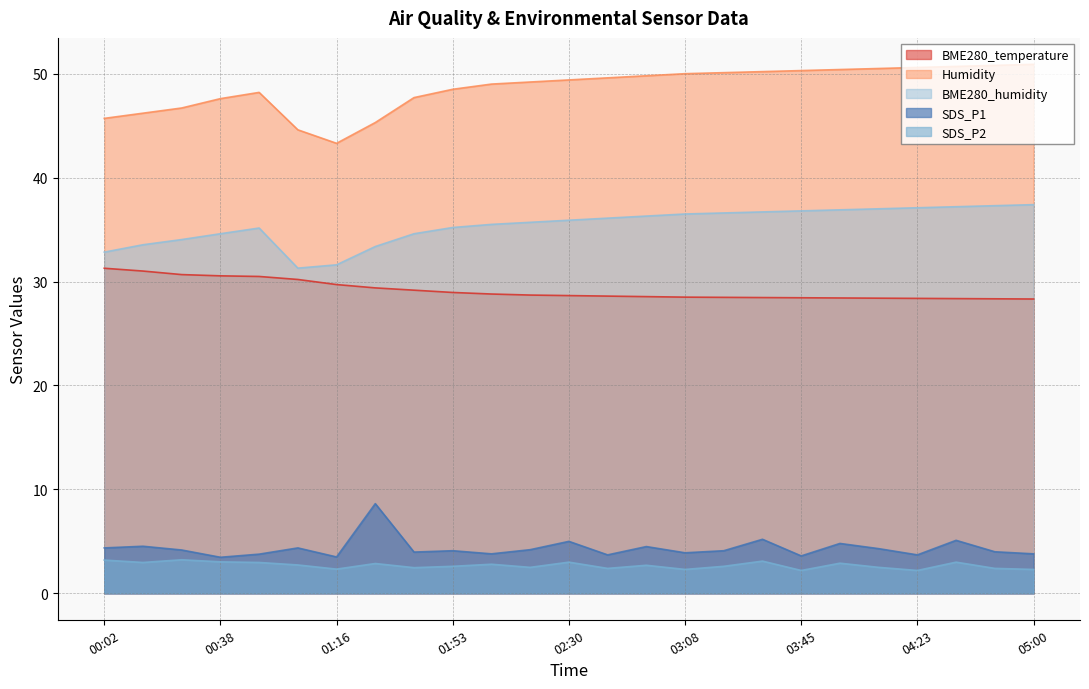

How many interior local valleys does the SDS_P1 series have?

8